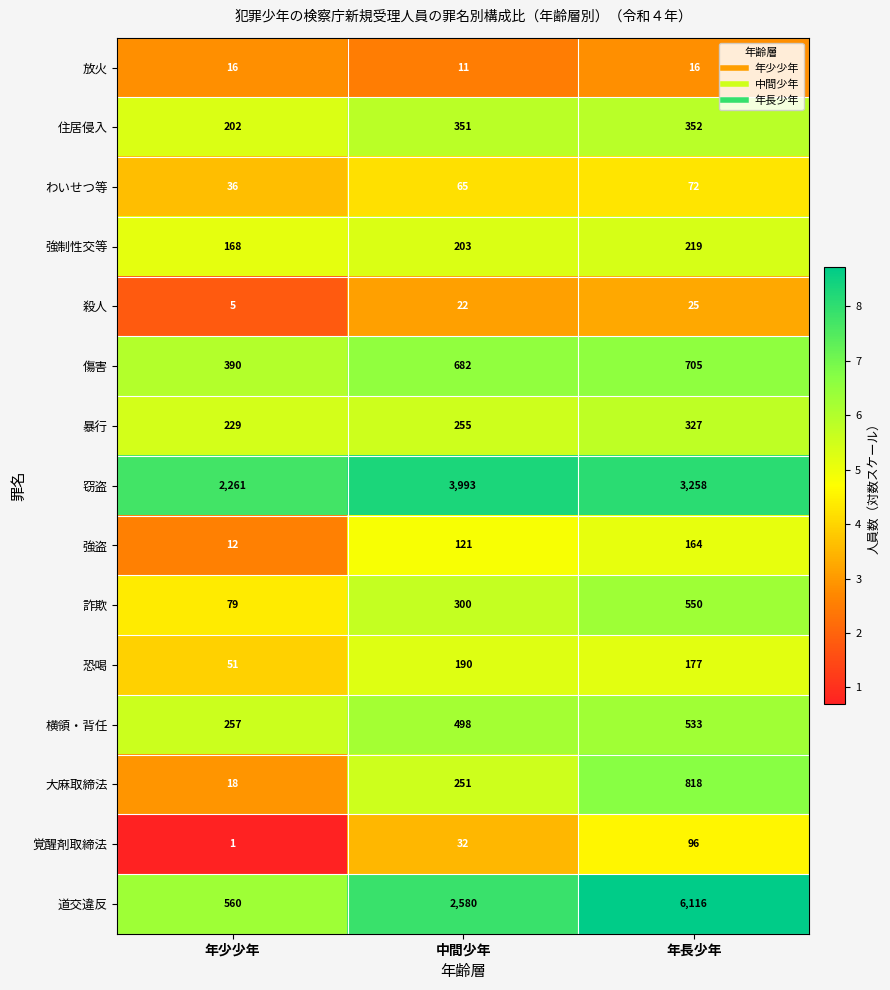

How many data points does each series have?

3